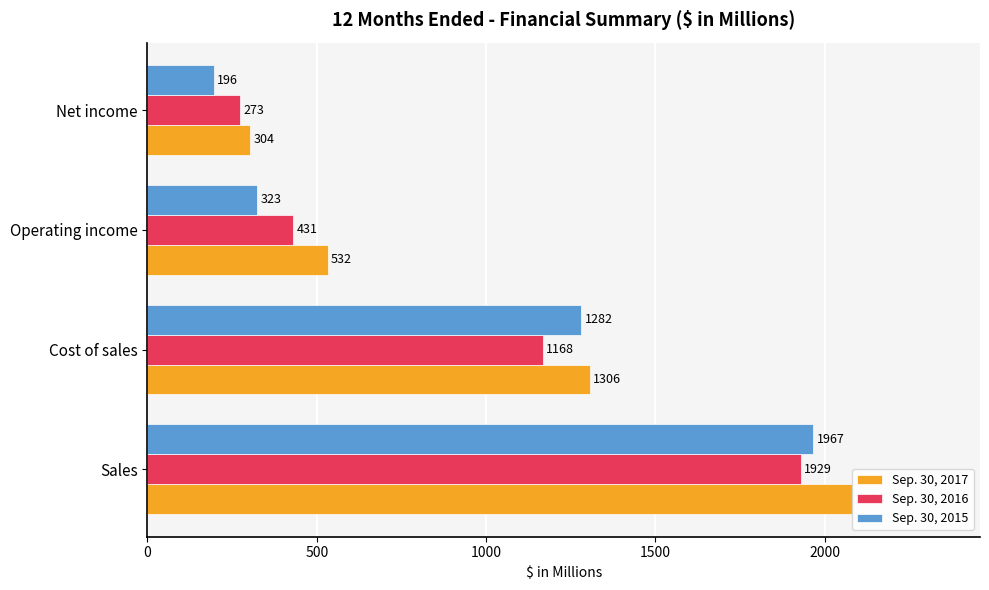

Which series has the widest spread of values?

Sep. 30, 2017